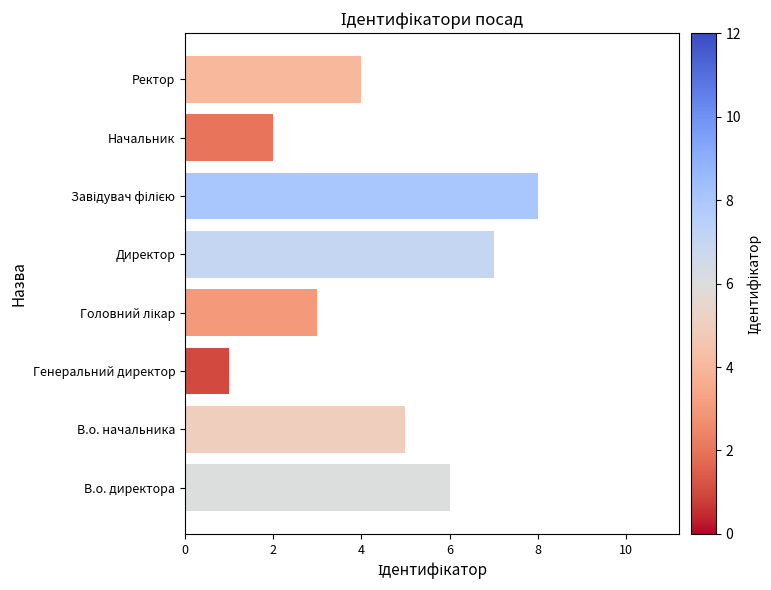

What is the difference between the maximum and minimum values?

7